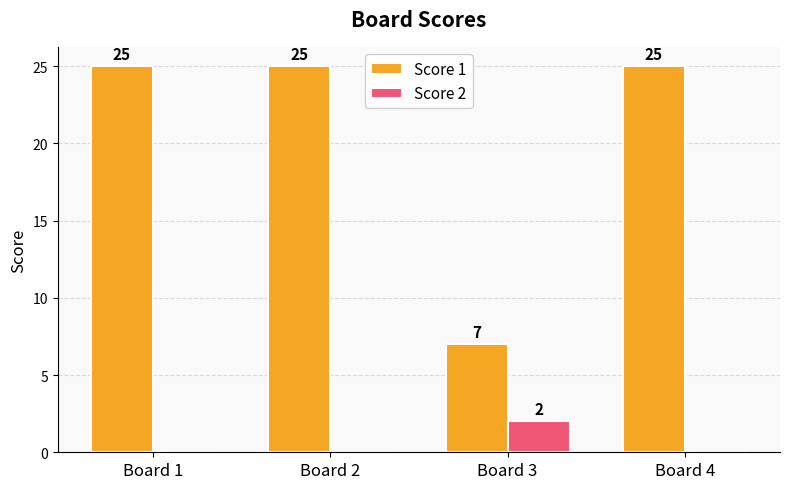

How many distinct data groups are displayed?

2